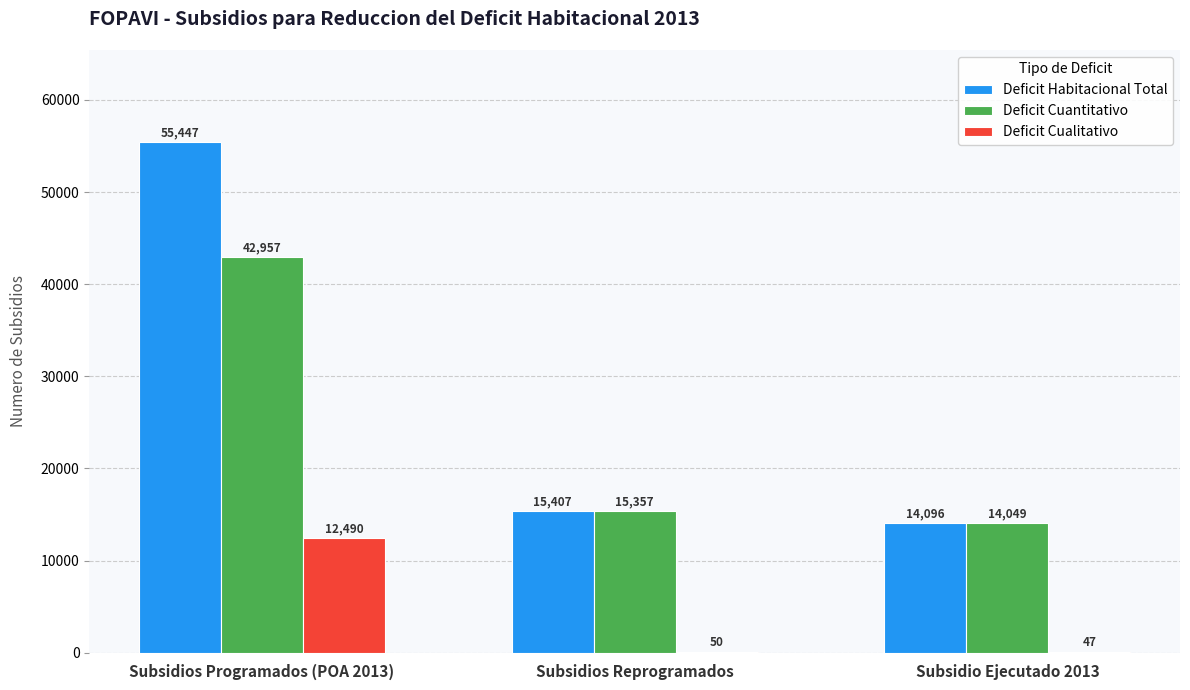

What is the approximate value of Deficit Cuantitativo at Subsidios Programados (POA 2013)?

42957